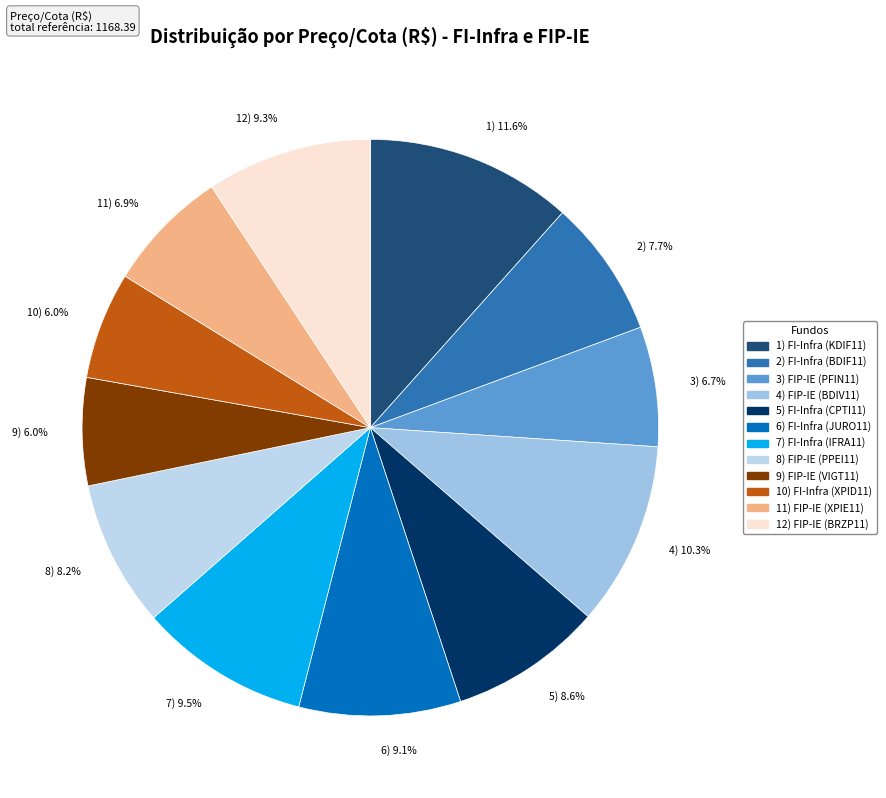

Does any single category account for the majority?

No